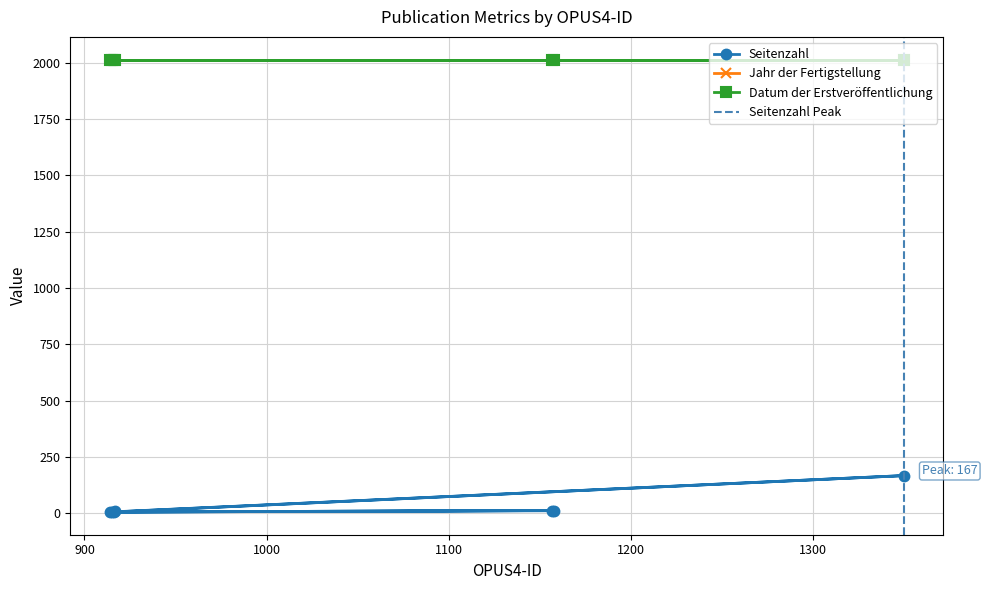

At how many categories does at least one series exceed 1799?

7